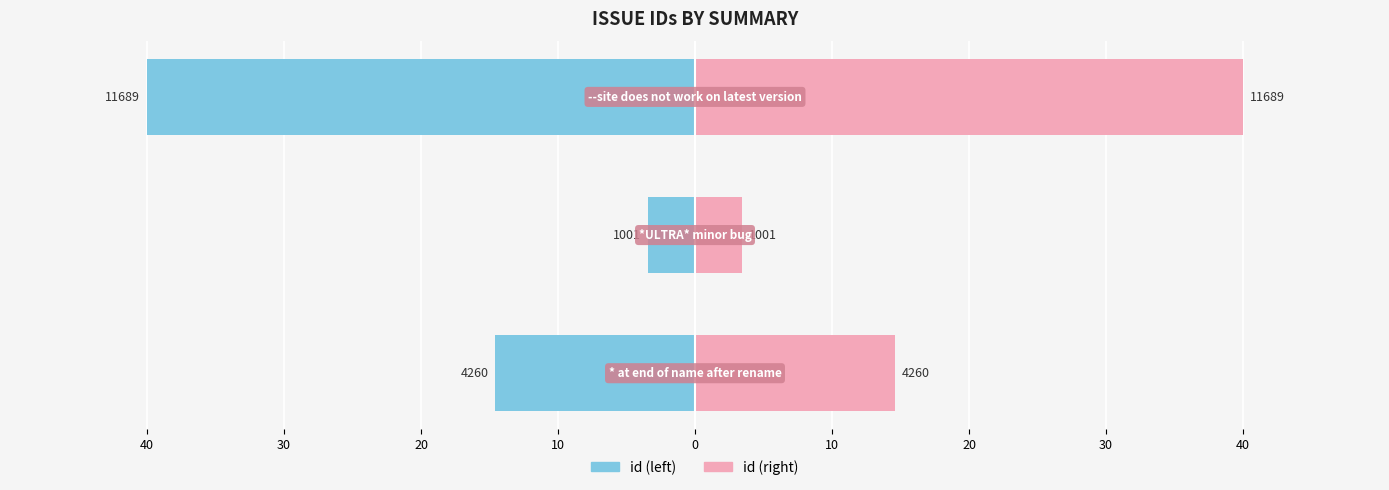

How many series are shown in this chart?

2